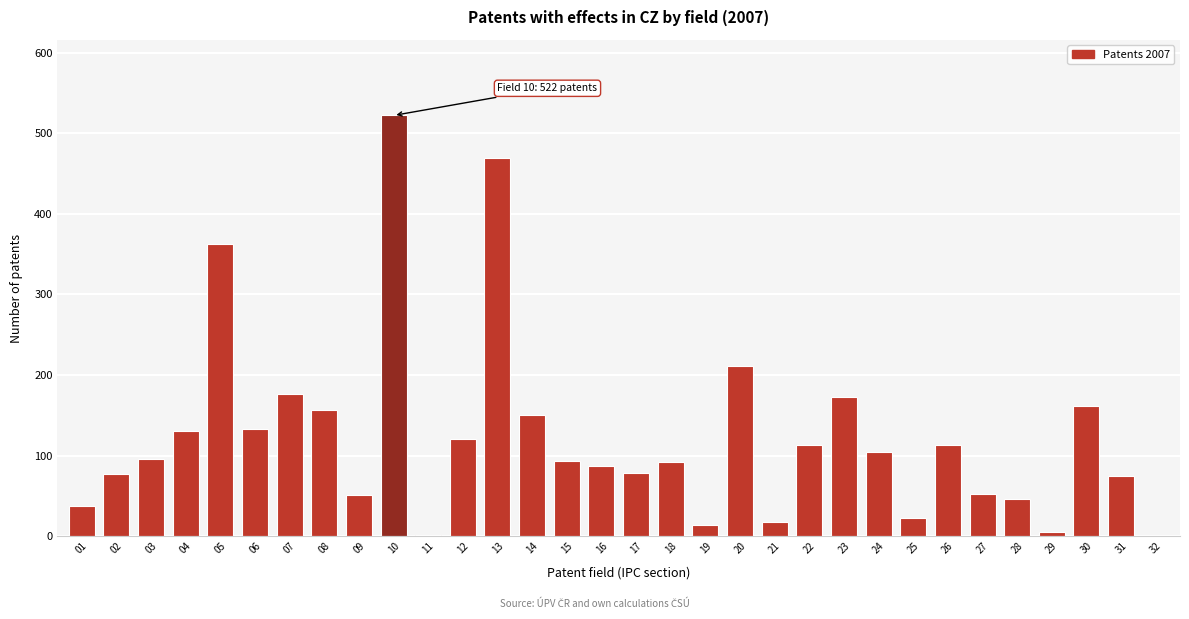

The value at 08 is 99.8. True or false?

False